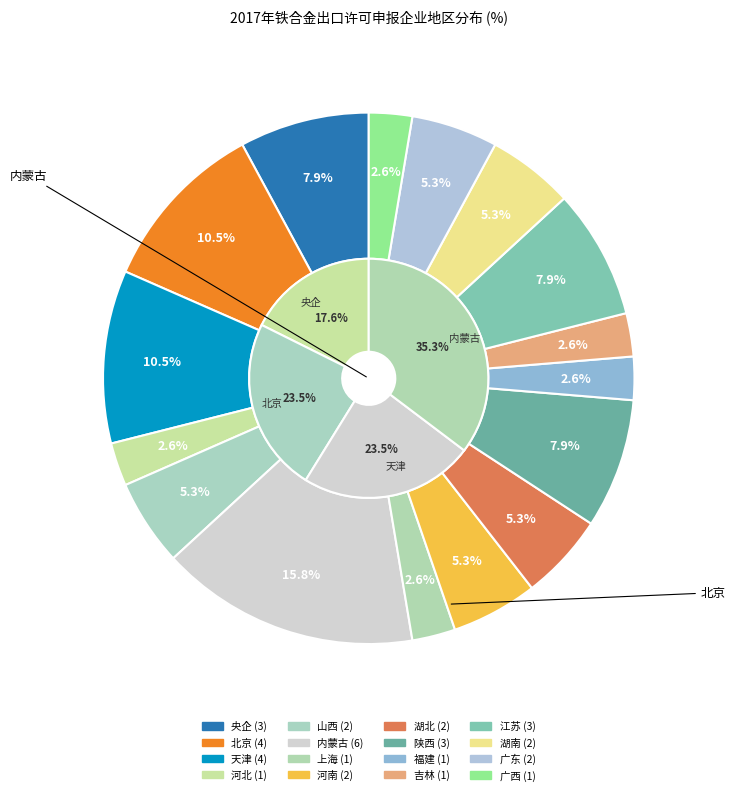

To the nearest percent, what is the difference between the 河北 and 湖北 slice percentages?

3%